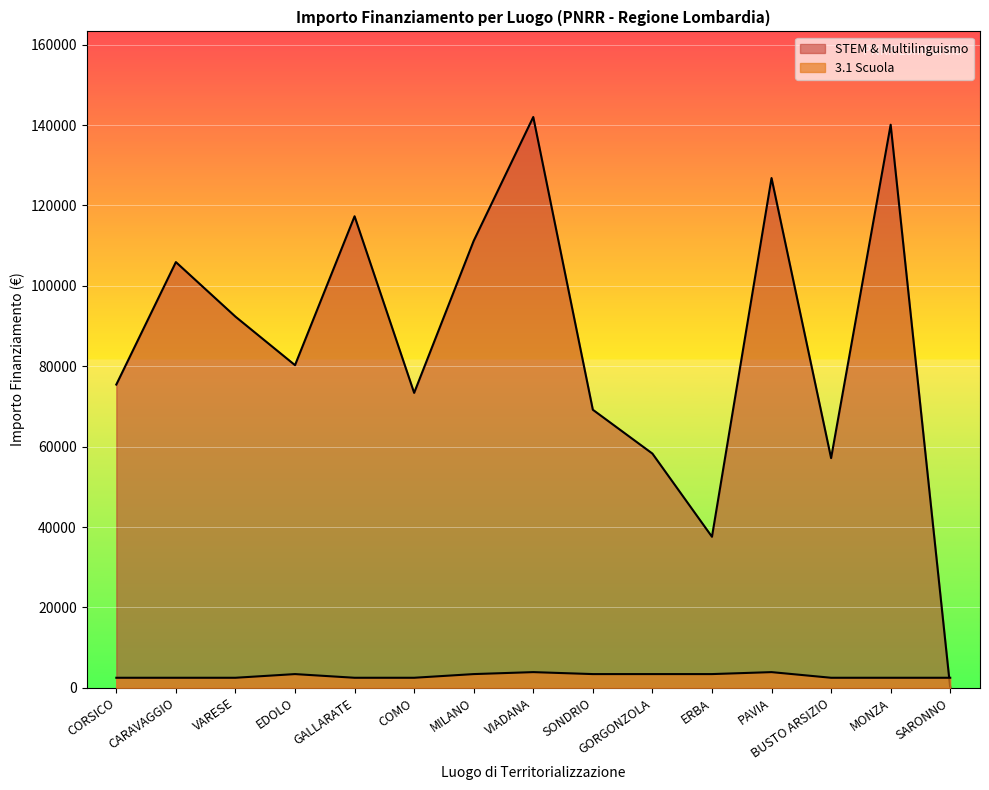

At how many categories does at least one series exceed 137816?

2